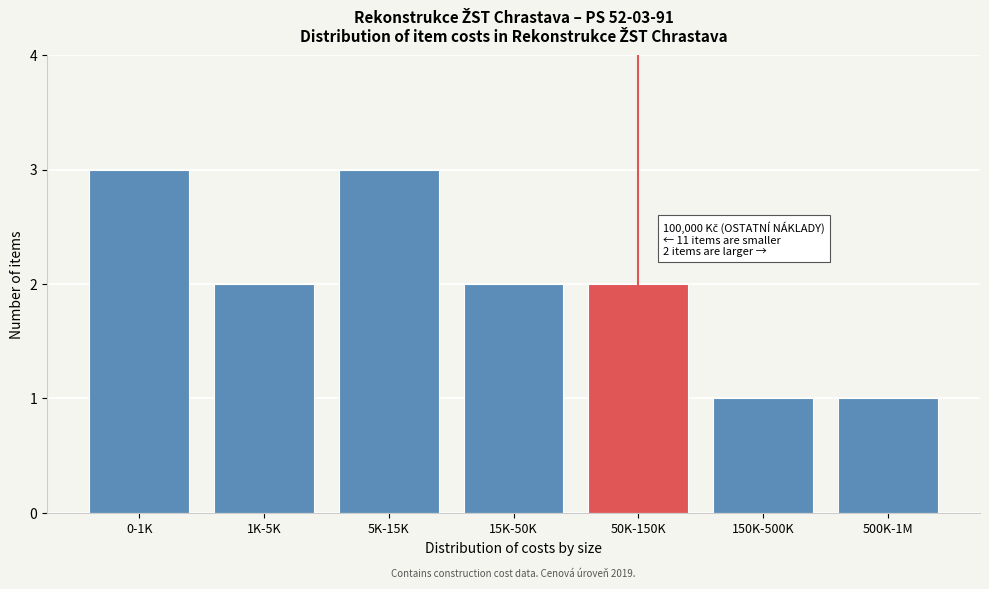

Reading left to right, extract all data points from this chart.

0-1K=3	1K-5K=2	5K-15K=3	15K-50K=2	50K-150K=2	150K-500K=1	500K-1M=1